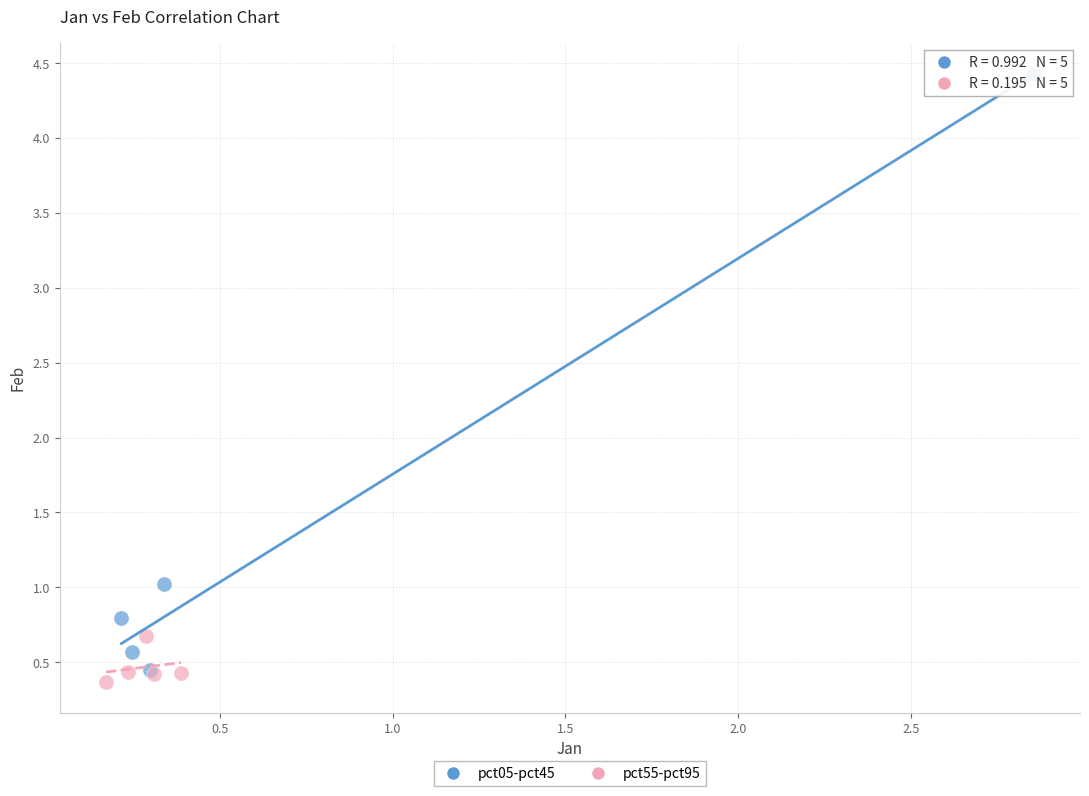

Which series reaches the maximum Y coordinate?

pct05-pct45